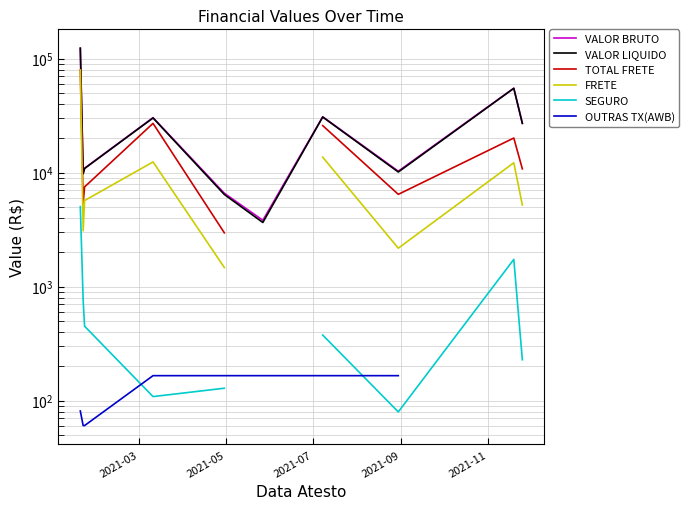

True or false: SEGURO and FRETE cross at least once.

False